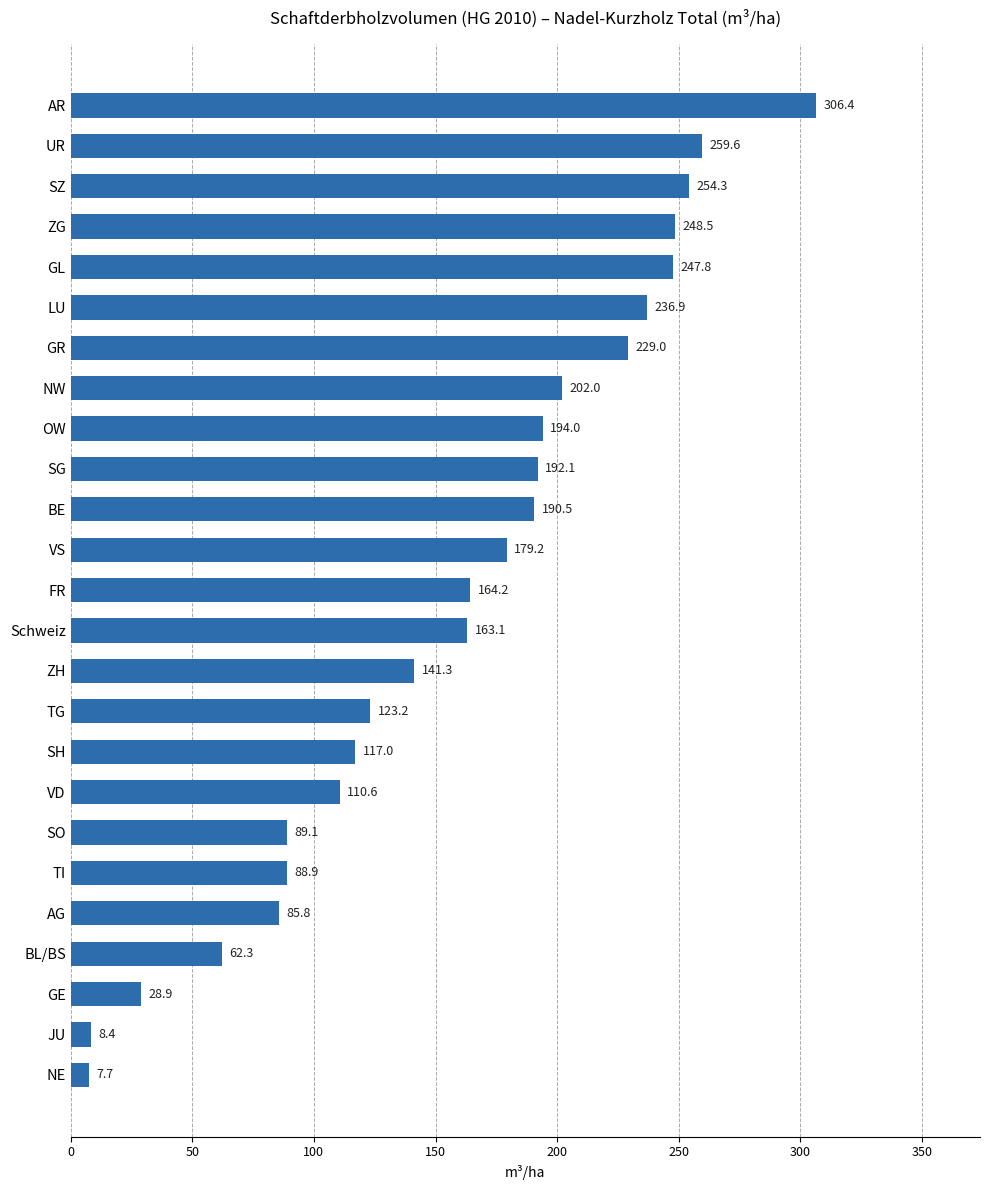

How many values are below 164?

12